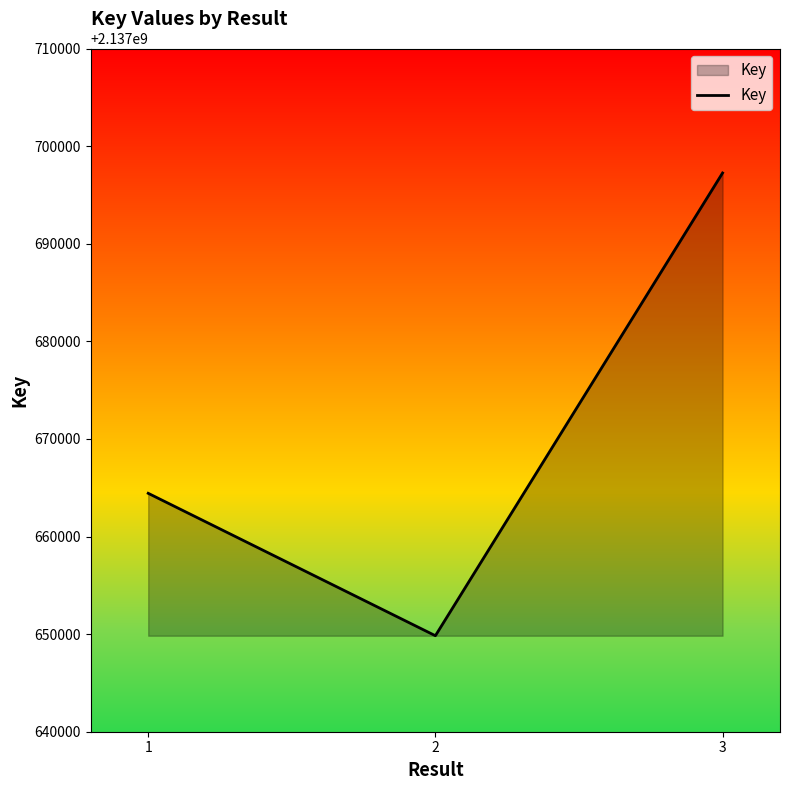

Count the values in the range 2137649836 to 2137697246.

3